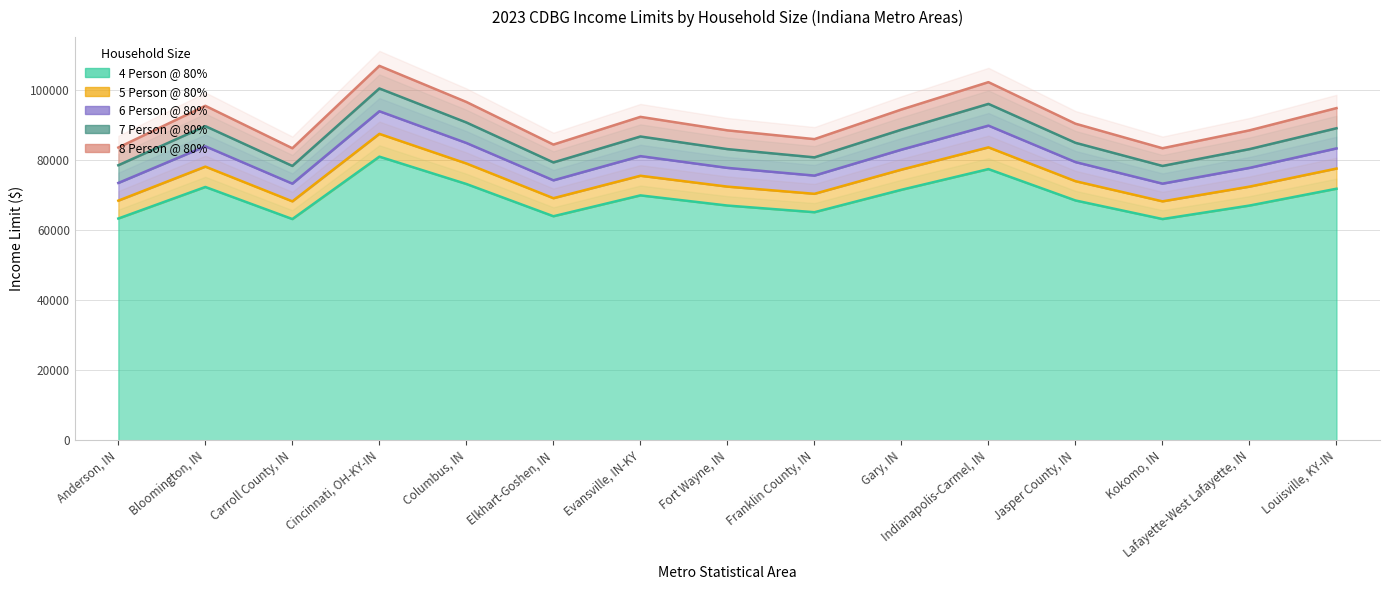

What is the lowest value of the 7 Person @ 80% series?

78250